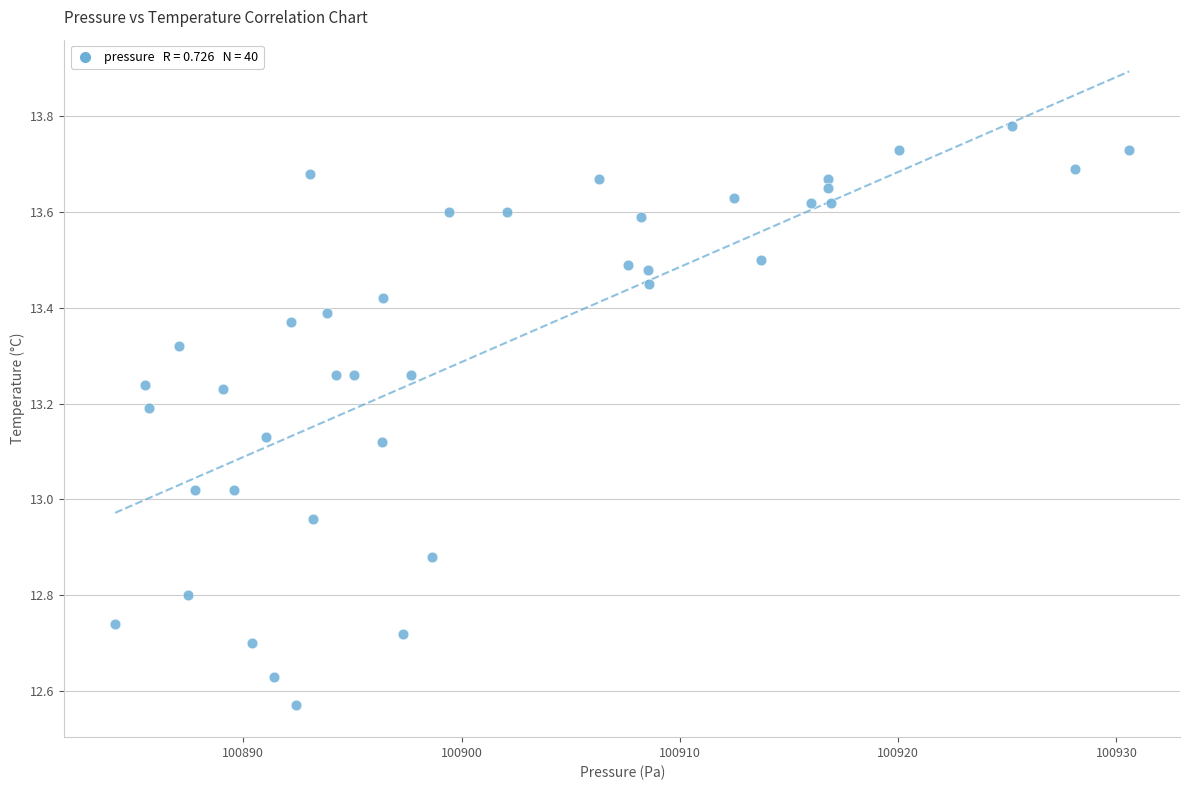

What is the range of Y values (max minus min)?

1.2